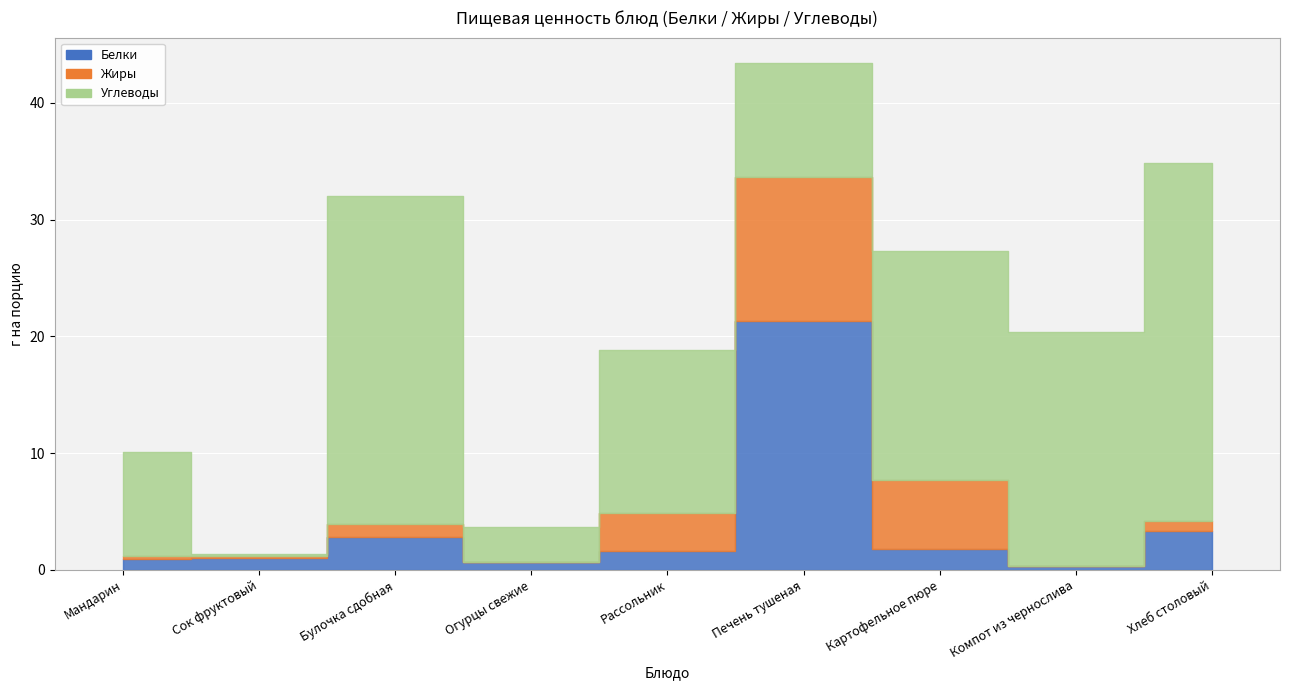

Rank the series by their maximum value, from lowest to highest.

Жиры, Белки, Углеводы